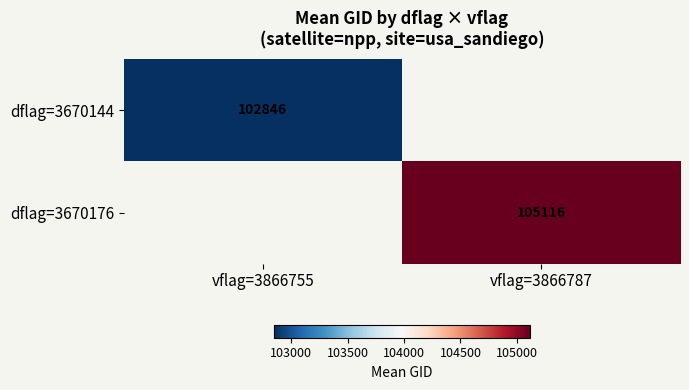

True or false: dflag=3670176 has a value of 105116.1 at vflag=3866787.

True